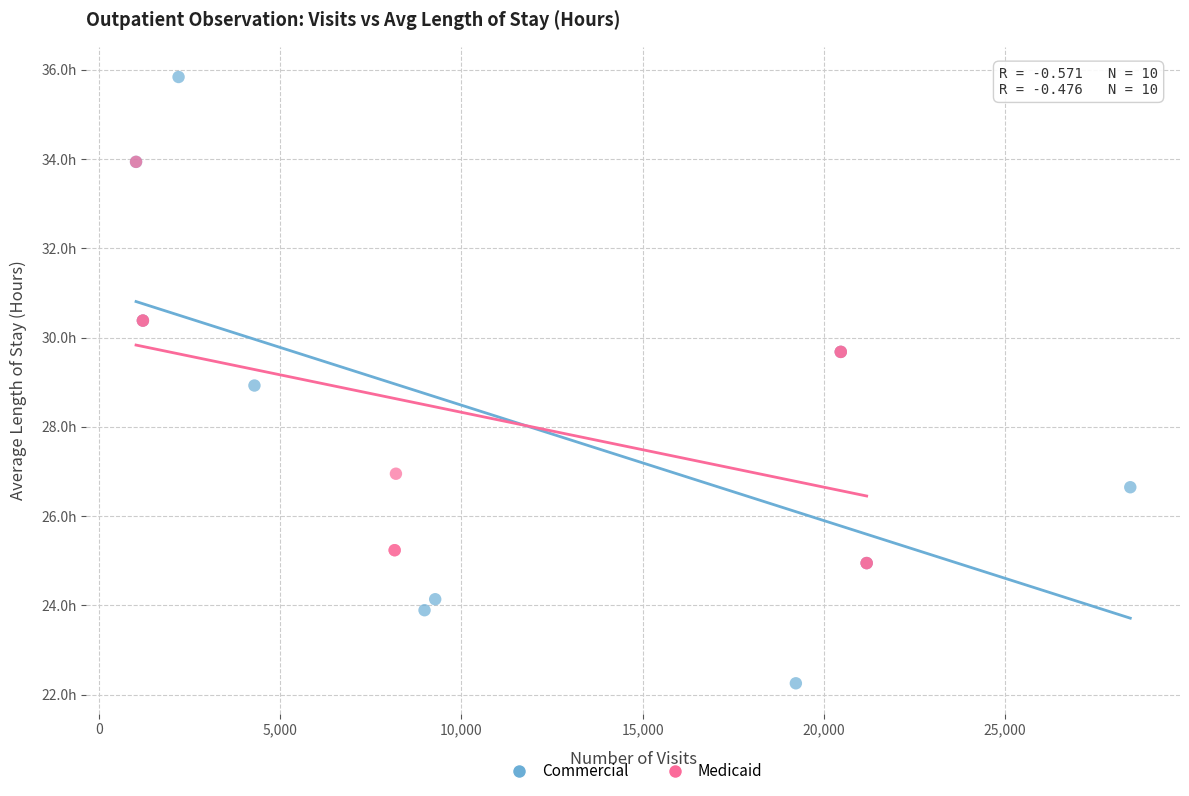

Which series reaches the maximum Y coordinate?

Commercial